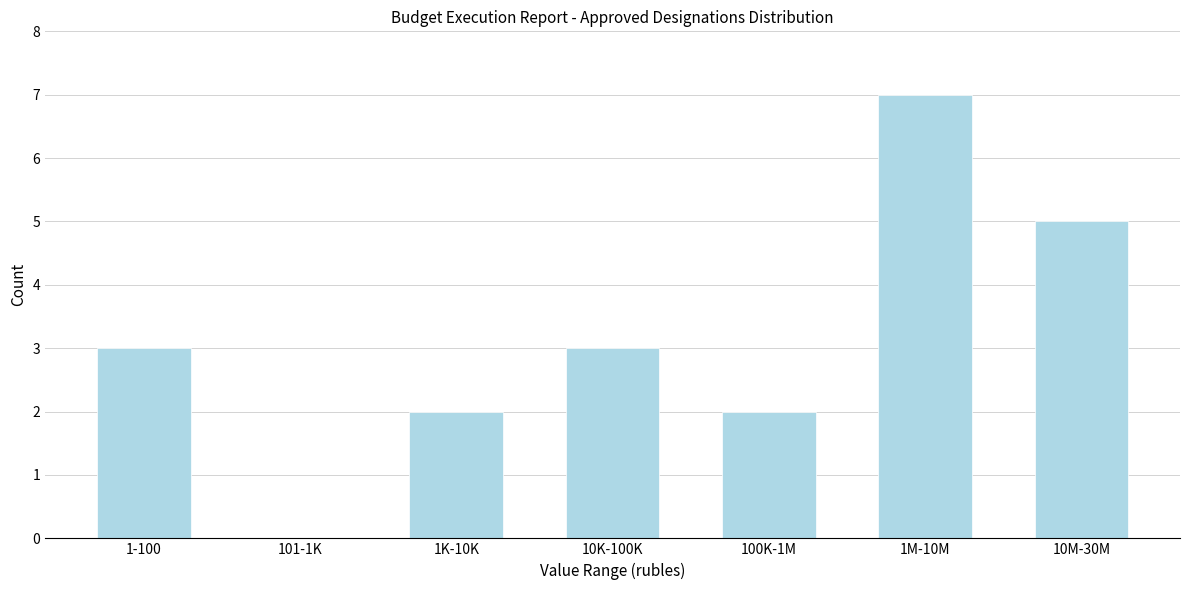

Reading right to left, transcribe all the data shown in this chart.

10M-30M=5	1M-10M=7	100K-1M=2	10K-100K=3	1K-10K=2	101-1K=0	1-100=3